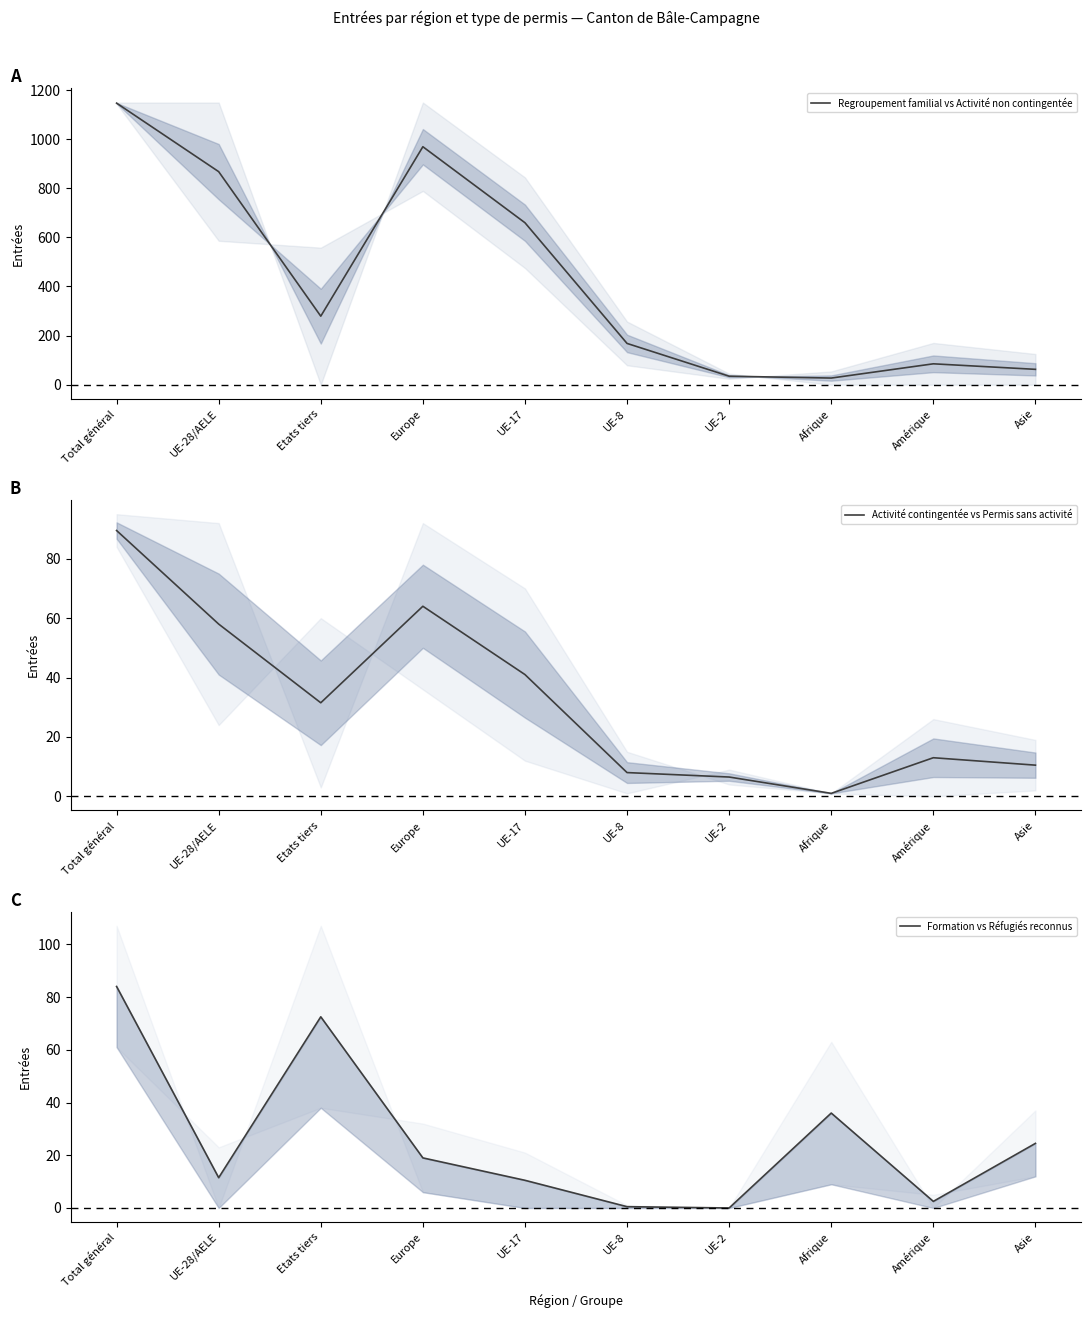

What position from the left is Asie?

10